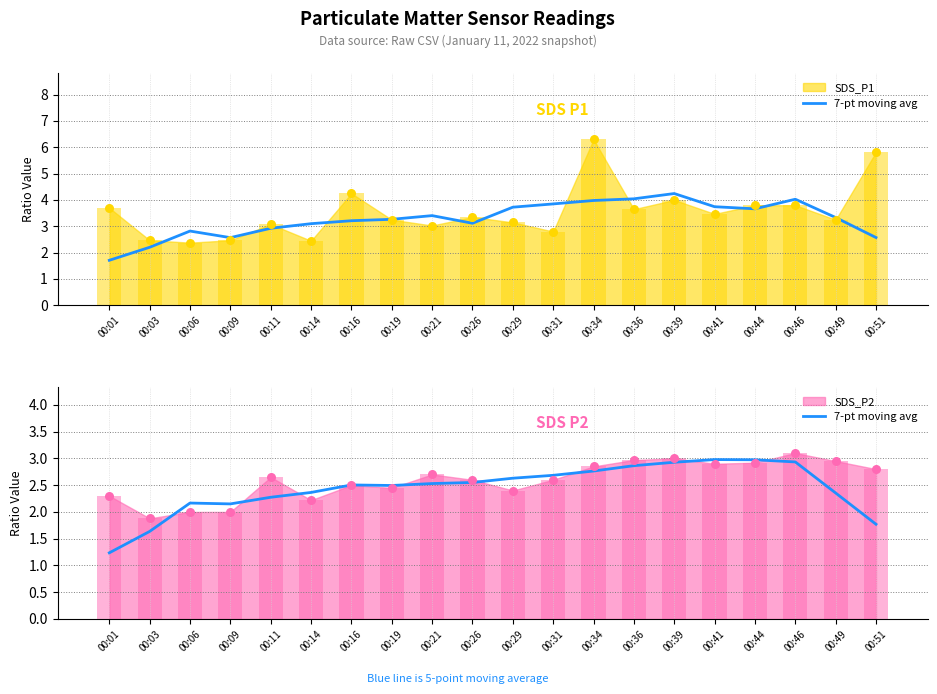

What is the change in value from 00:01 to 00:46?

+1.7